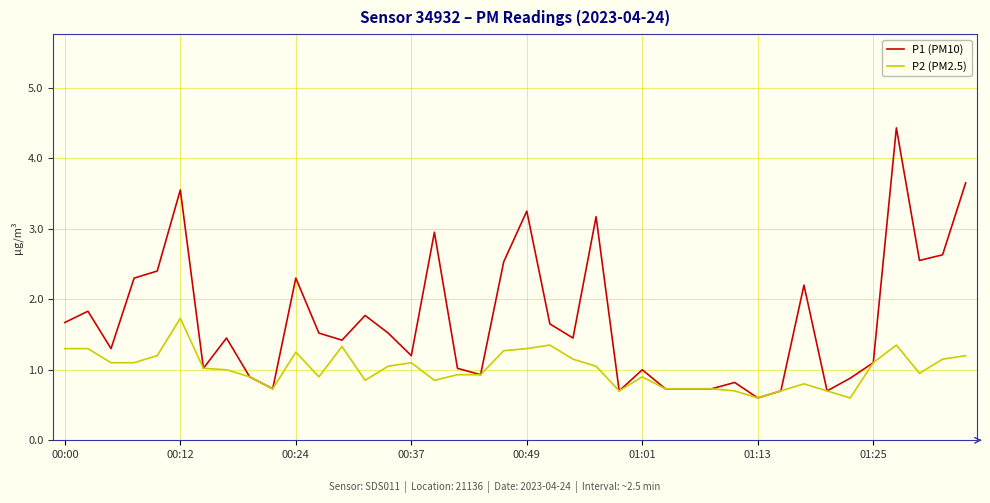

What is the maximum value shown in the chart?

4.4